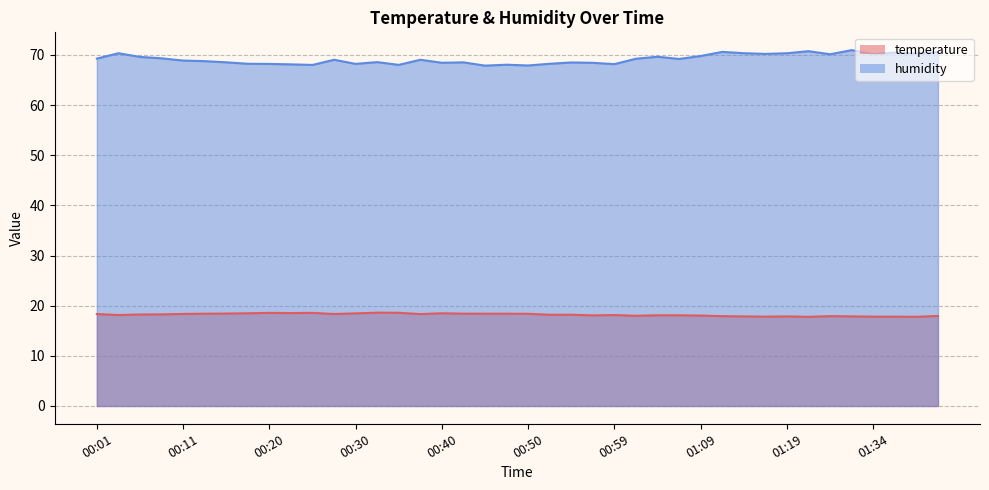

What is the sum of all humidity values?

2767.4